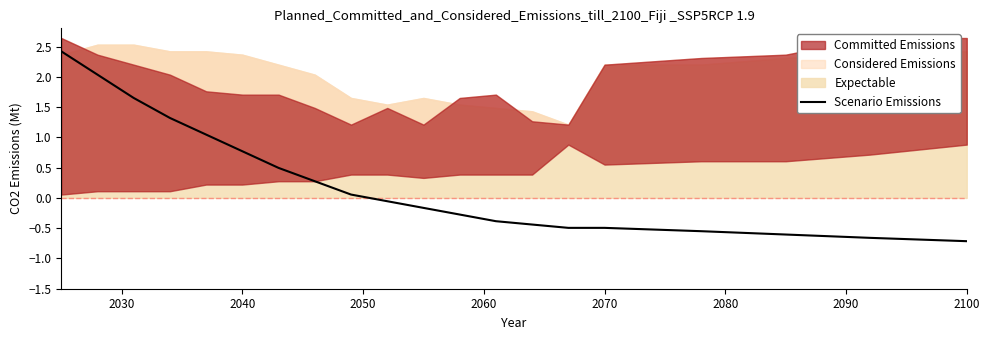

What is the maximum value for Scenario Emissions?

2.4